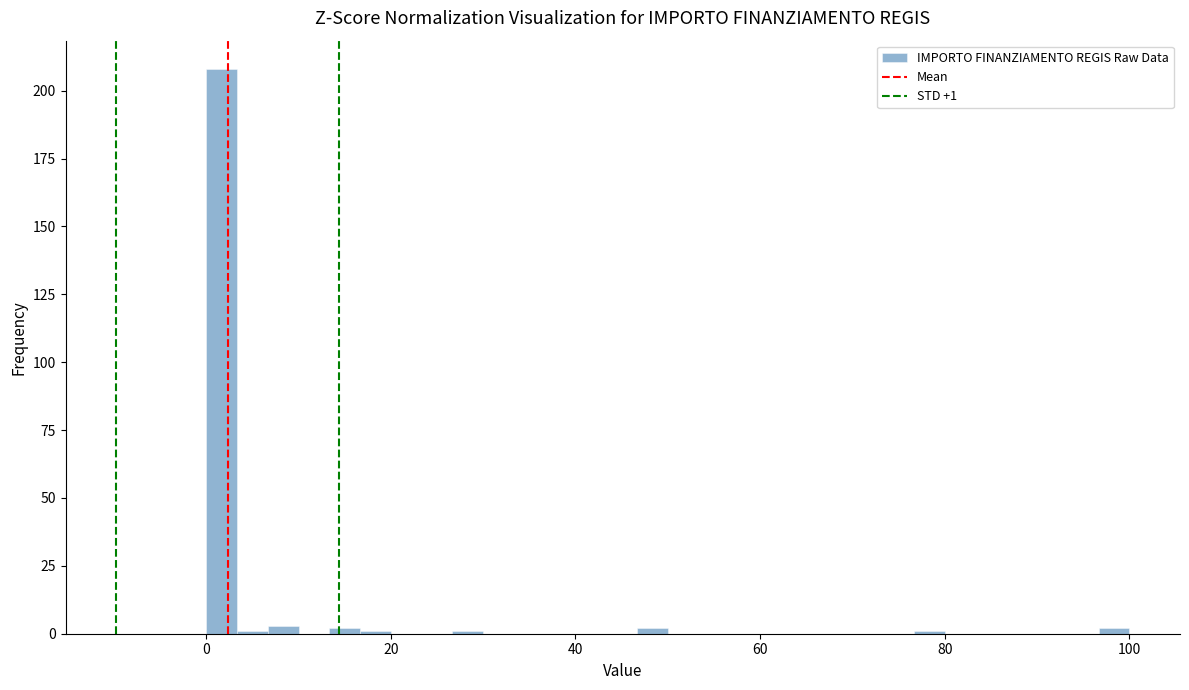

Read against the x-axis, roughly where is the centre of the tallest bar?

2